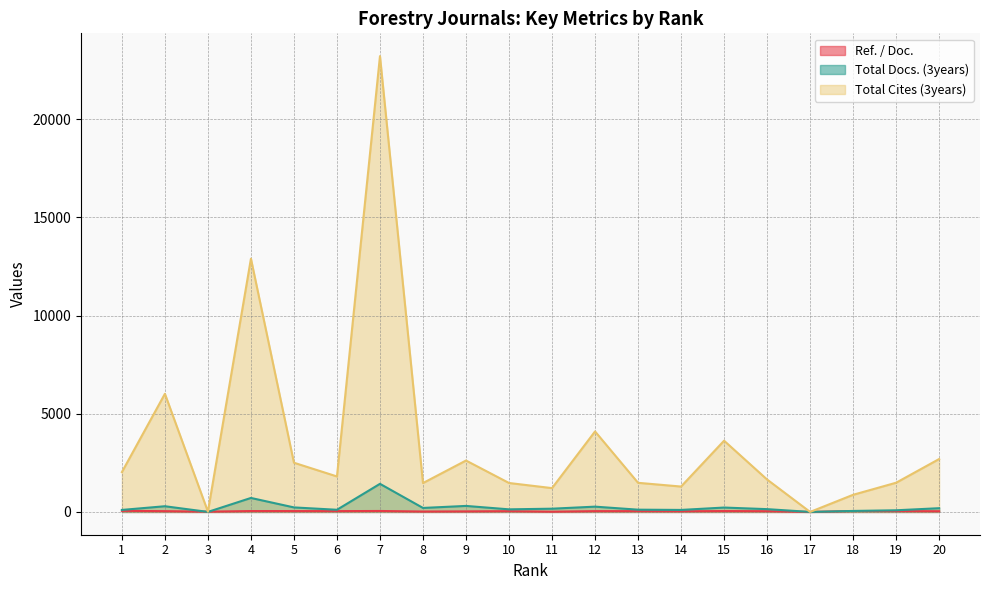

At 7, list the series in order from smallest to largest.

Ref. / Doc., Total Docs. (3years), Total Cites (3years)